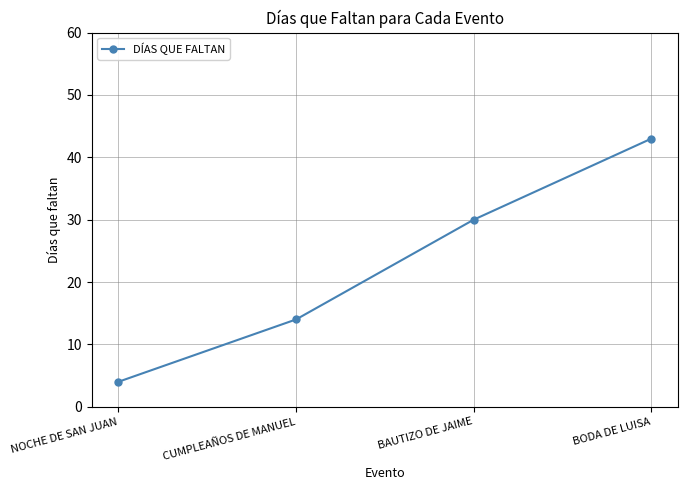

Where is the data nearest to the value 23?

BAUTIZO DE JAIME